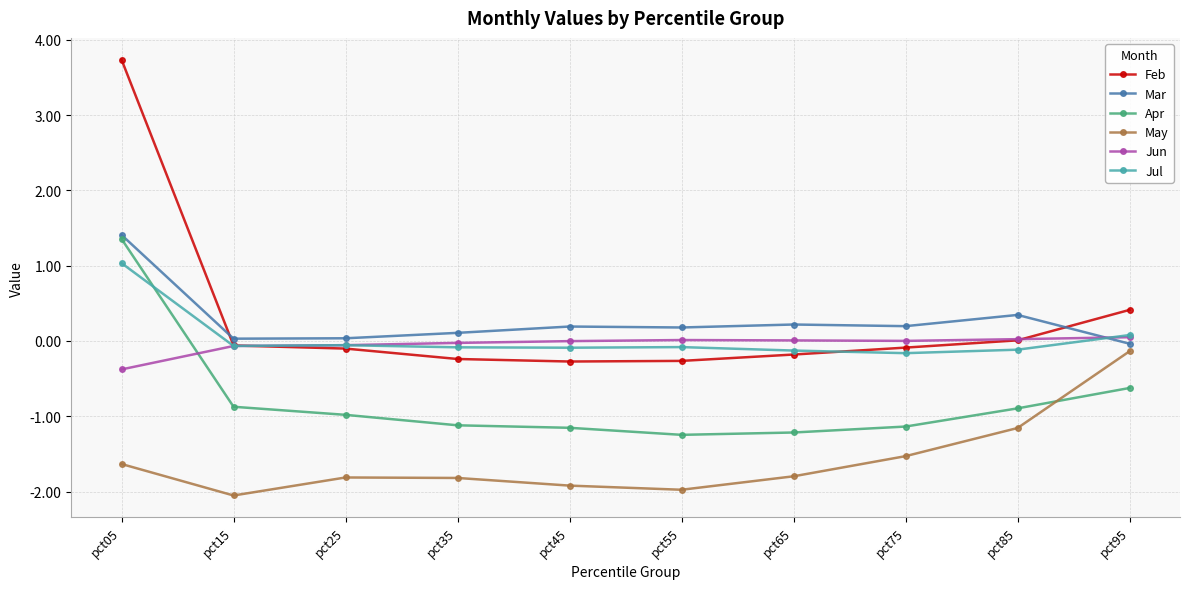

What is the smallest value displayed?

-2.1